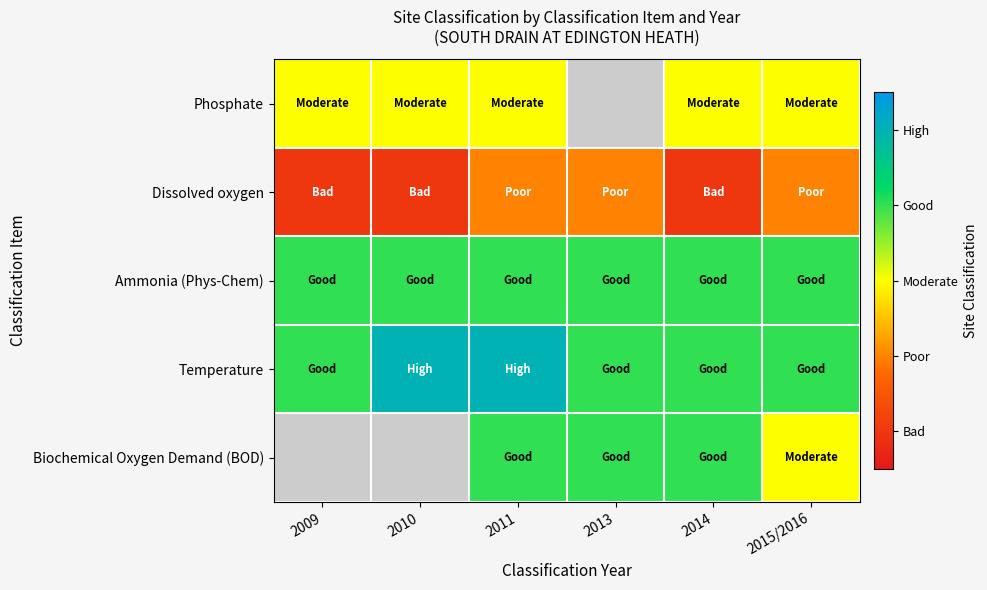

Which has a higher value, 2014 or 2013?

2014